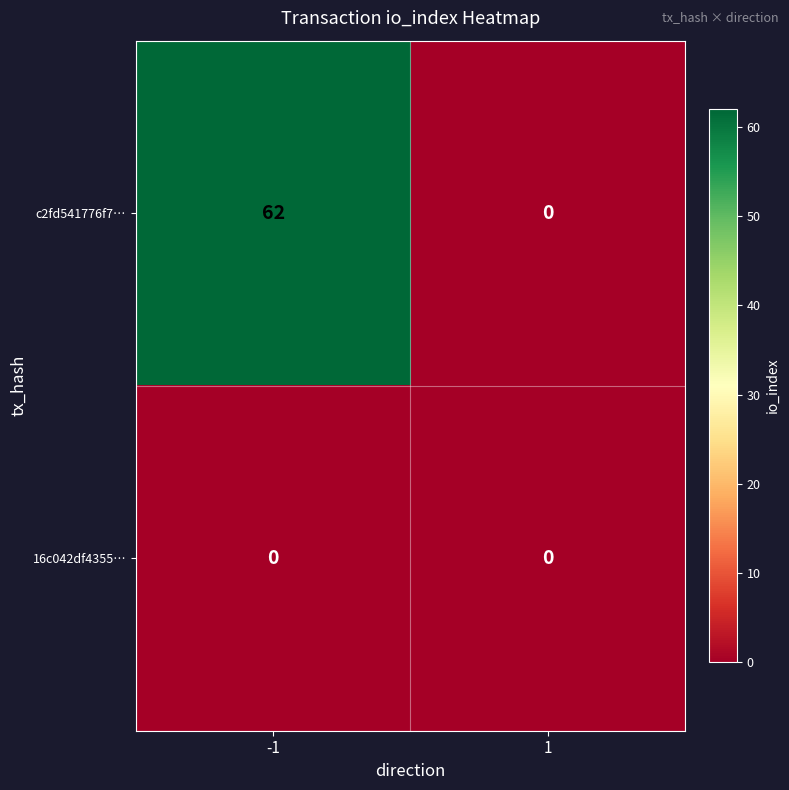

Reading left to right, what are all the values shown in this chart?

c2fd541776f7…: 62	0
16c042df4355…: 0	0